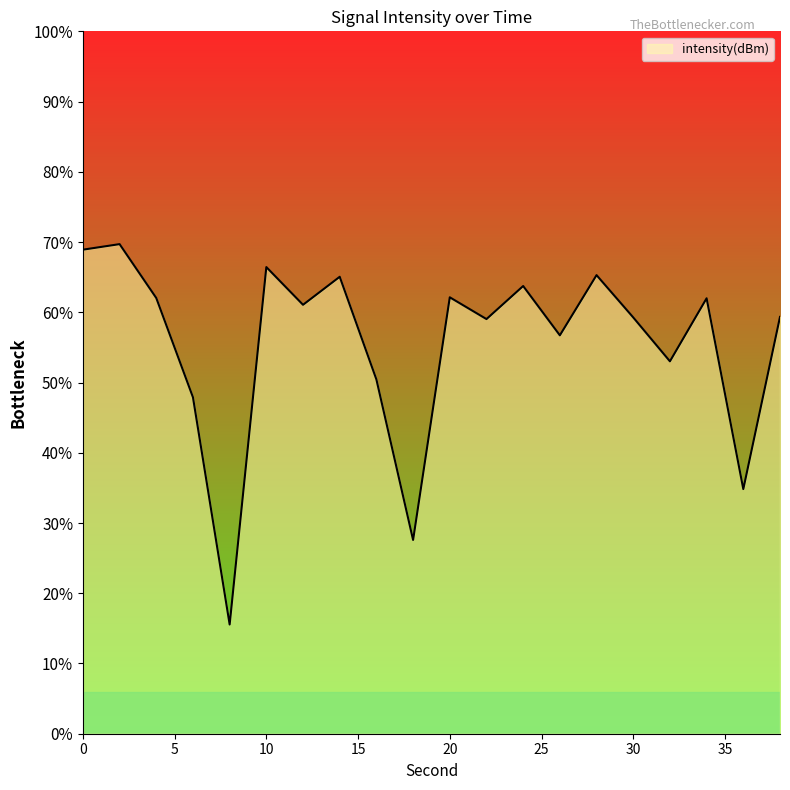

How many points are lower than both their immediate neighbors (excluding endpoints)?

7